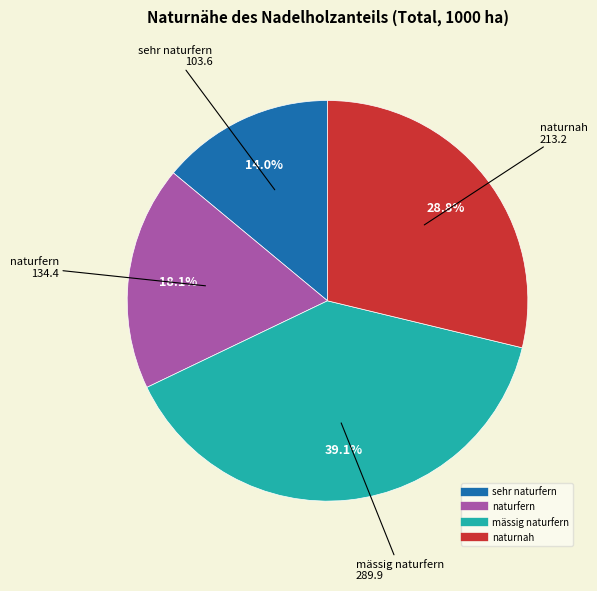

To the nearest percent, what percentage of the pie is sehr naturfern?

14%